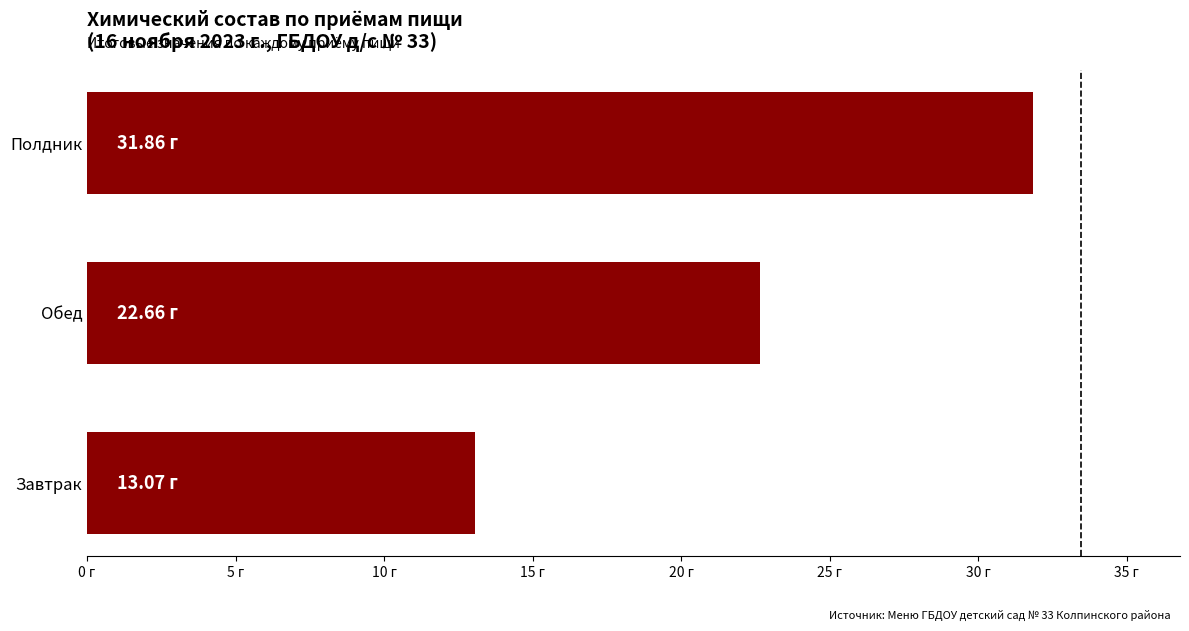

What is the difference between the maximum and minimum values?

18.8